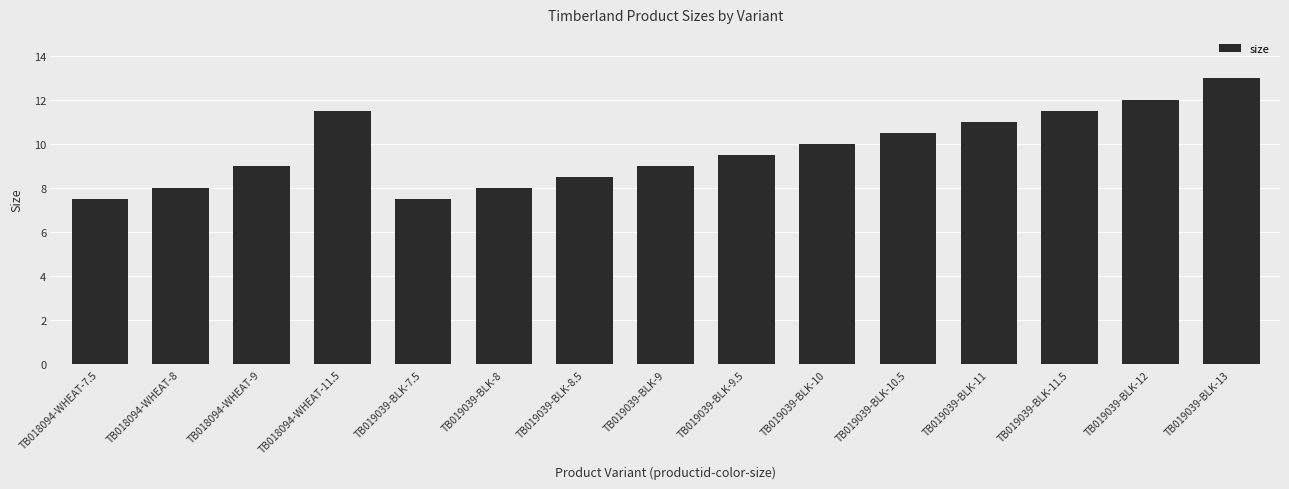

Reading left to right, transcribe all the data shown in this chart.

TB018094-WHEAT-7.5=7.5	TB018094-WHEAT-8=8.0	TB018094-WHEAT-9=9.0	TB018094-WHEAT-11.5=11.5	TB019039-BLK-7.5=7.5	TB019039-BLK-8=8.0	TB019039-BLK-8.5=8.5	TB019039-BLK-9=9.0	TB019039-BLK-9.5=9.5	TB019039-BLK-10=10.0	TB019039-BLK-10.5=10.5	TB019039-BLK-11=11.0	TB019039-BLK-11.5=11.5	TB019039-BLK-12=12.0	TB019039-BLK-13=13.0